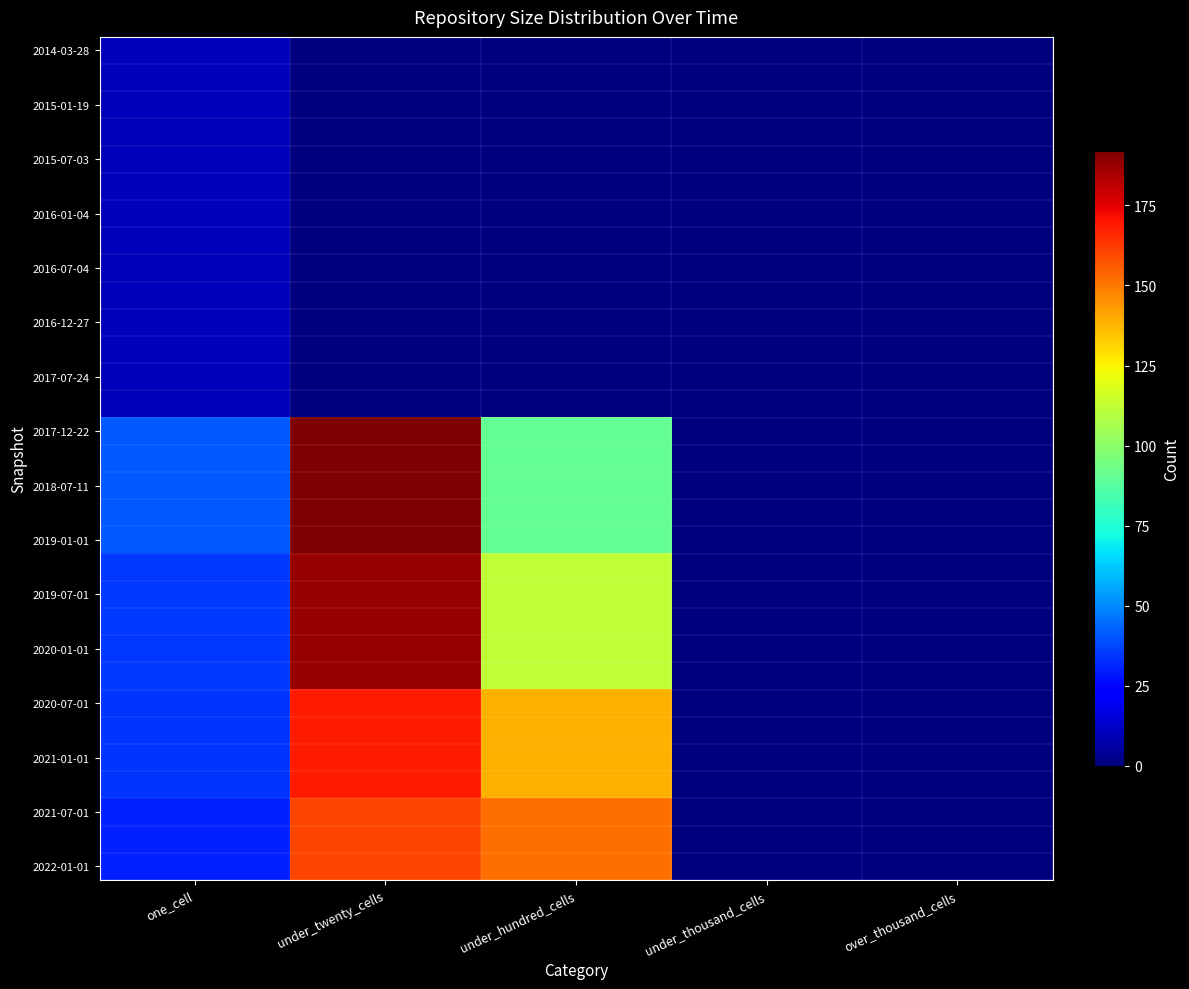

How many distinct data groups are displayed?

31